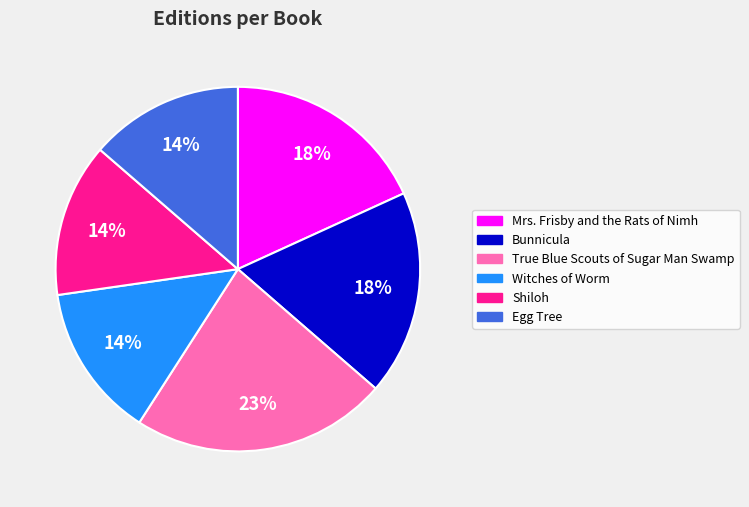

Combined, do Bunnicula and Shiloh account for over 50%?

No